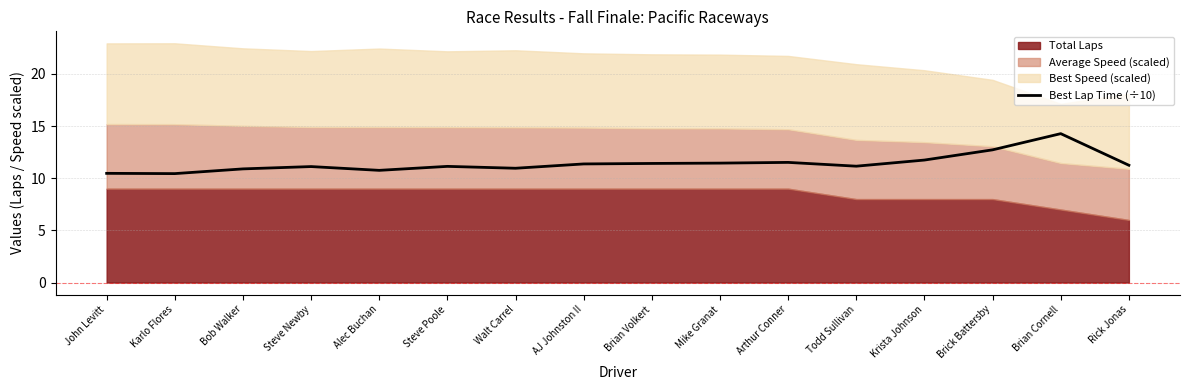

At which label does Best Lap Time (÷10) reach its peak?

Brian Cornell